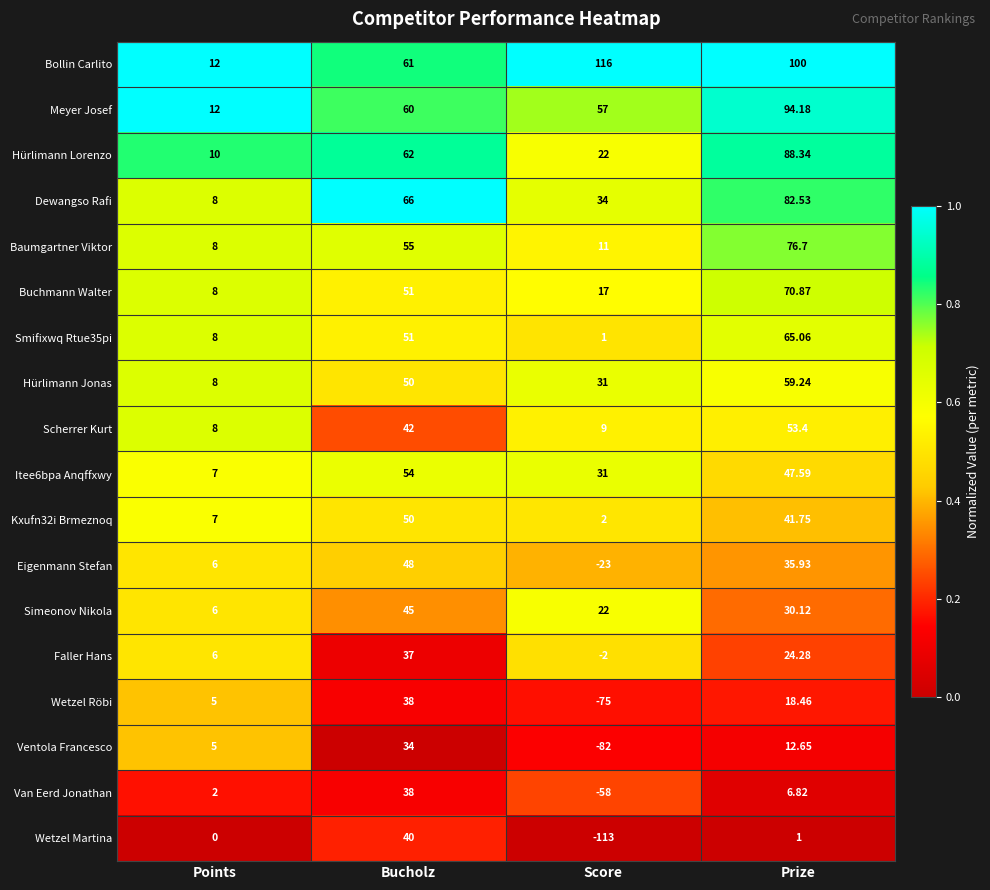

Where is Wetzel Röbi nearest to the value -18?

Points